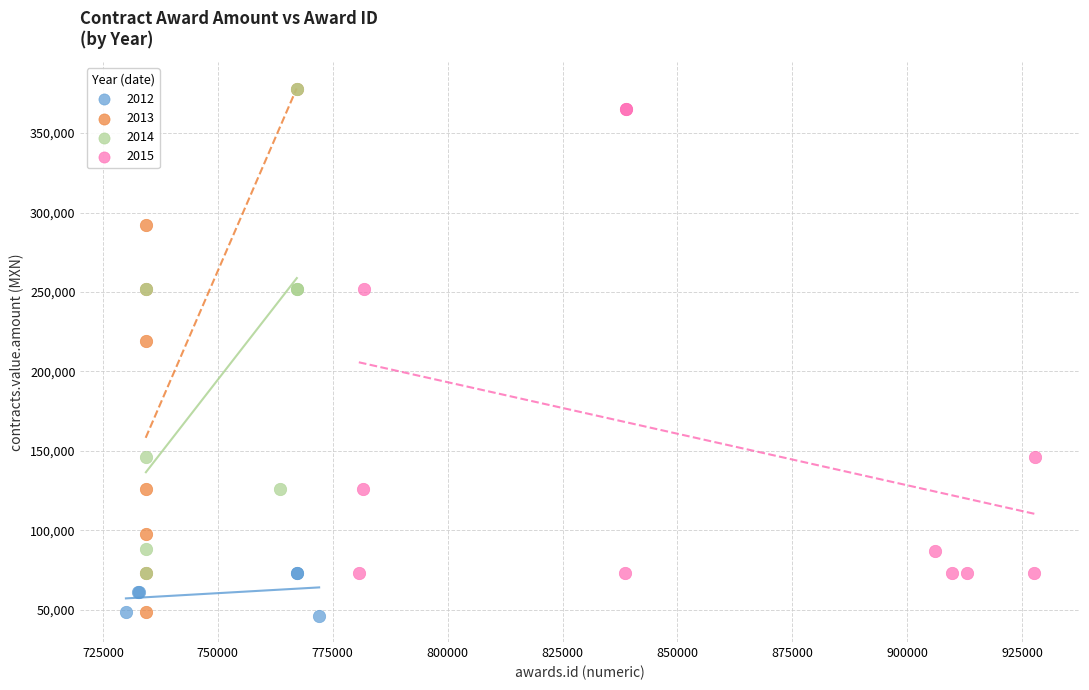

Which series has the widest spread of Y values?

2013